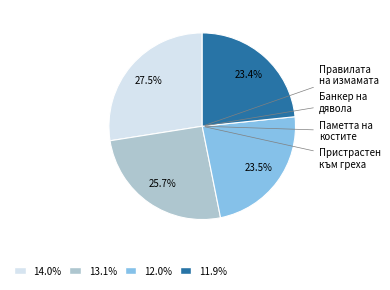

Does any single category account for the majority?

No